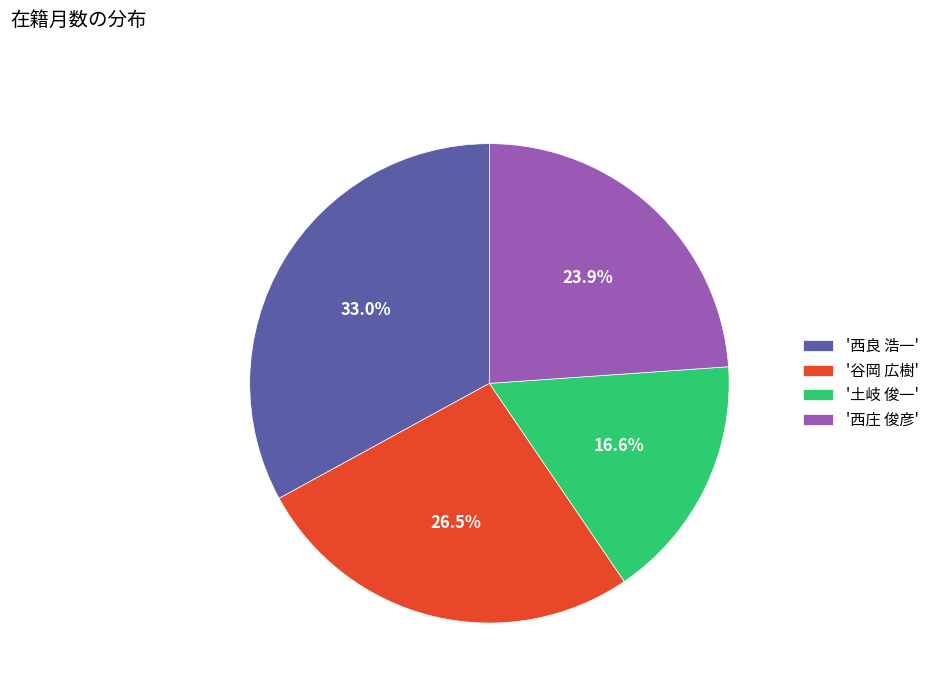

Count the number of slices in the pie.

4